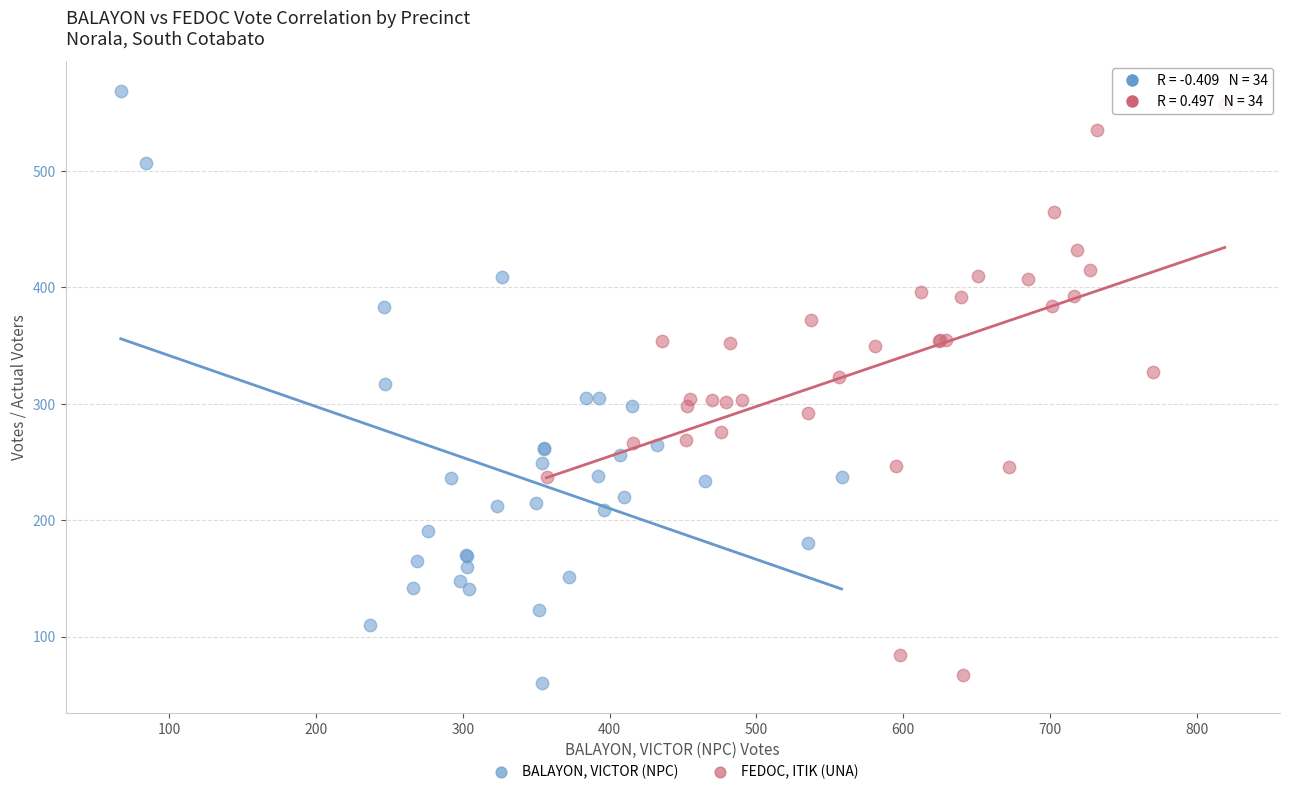

What are all the series names shown in the legend?

BALAYON, VICTOR (NPC), FEDOC, ITIK (UNA)